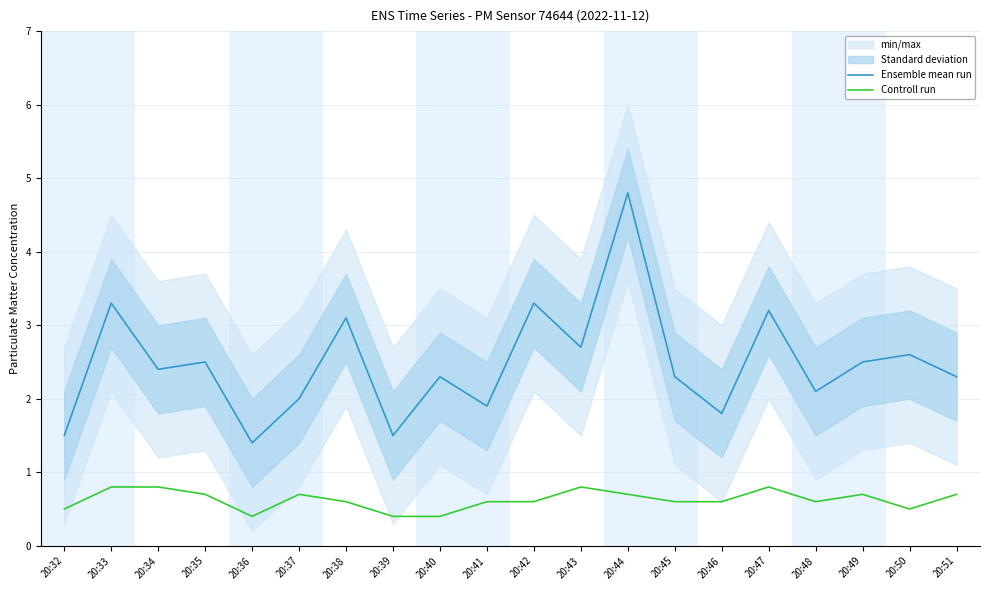

Which series has the largest total across all categories?

Ensemble mean run